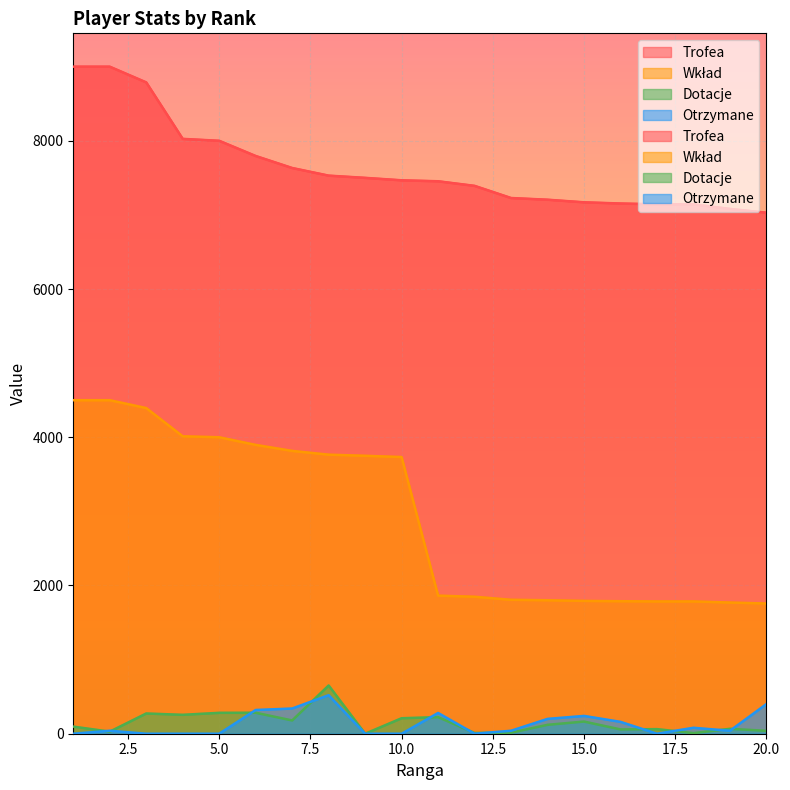

True or false: Wkład and Trofea cross at least once.

False